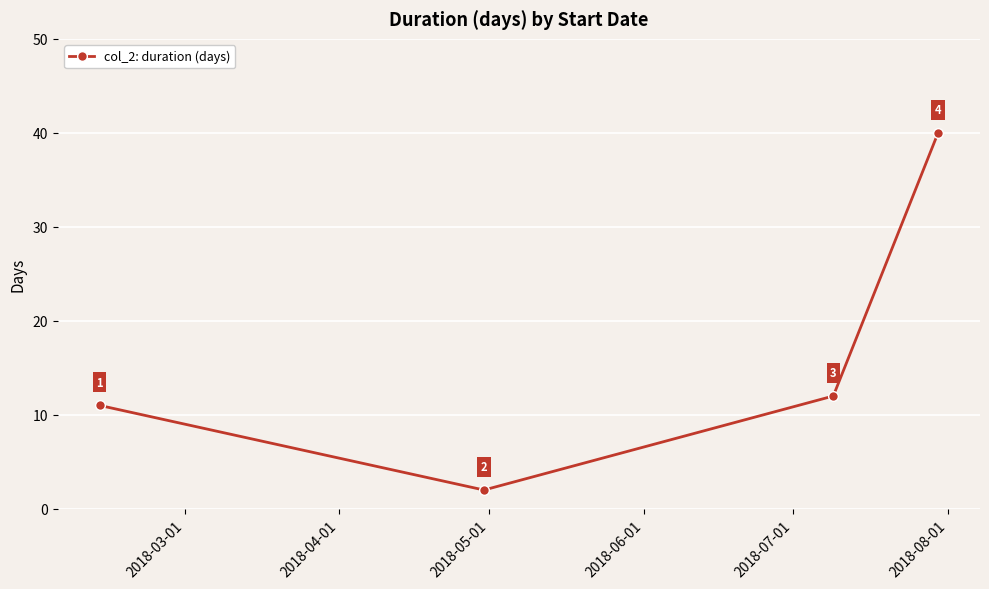

How many categories are shown in the chart?

4